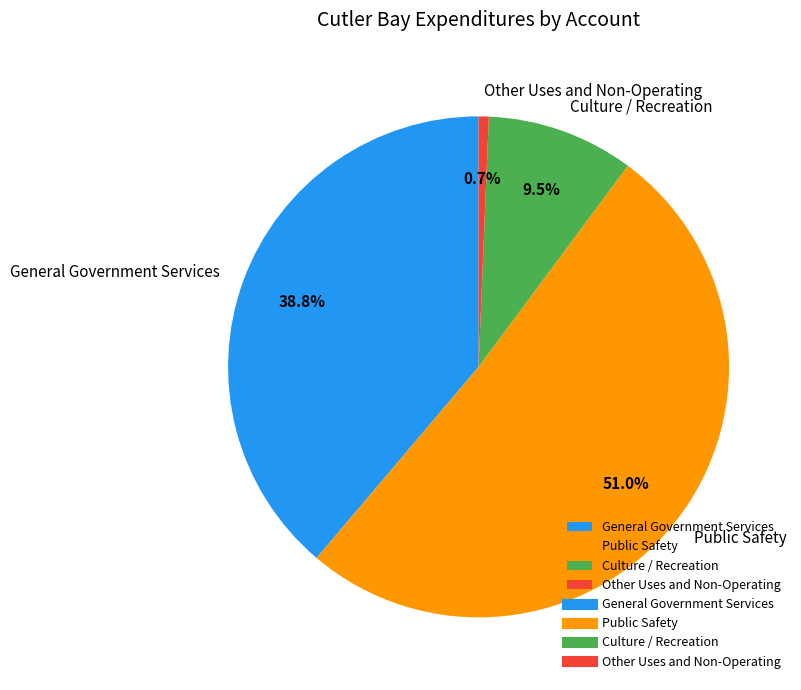

To the nearest percent, what portion does Public Safety represent?

51%